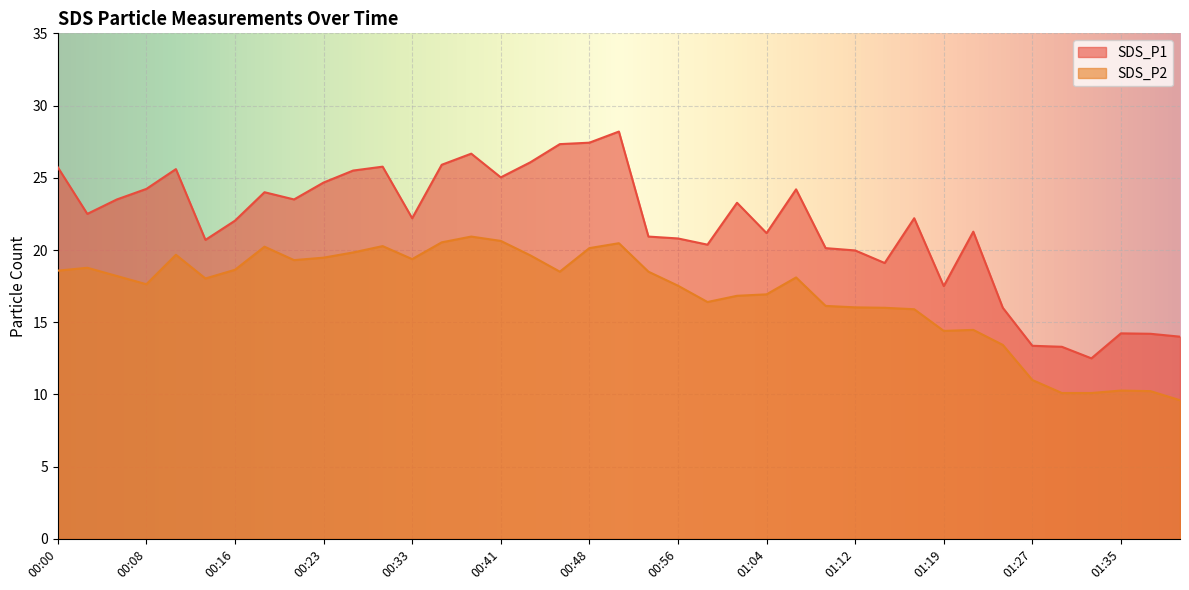

Rank the series by their maximum value, from highest to lowest.

SDS_P1, SDS_P2